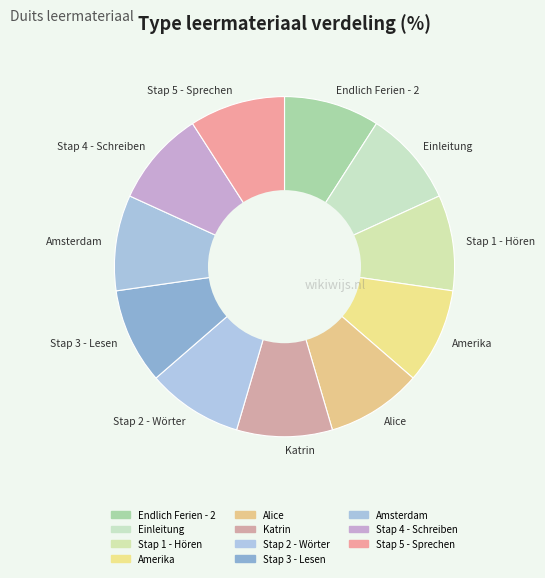

Approximately how many times larger is the value at Amsterdam compared to Katrin?

1.0